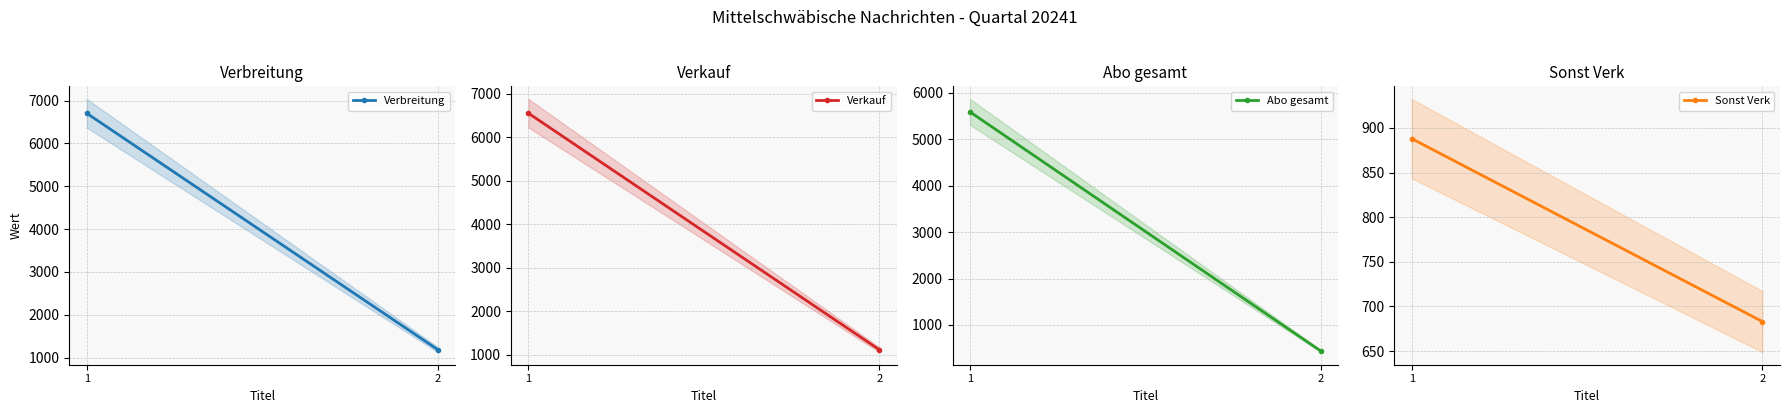

Rank the series at 1 from lowest to highest value.

Sonst Verk, Abo gesamt, Verkauf, Verbreitung